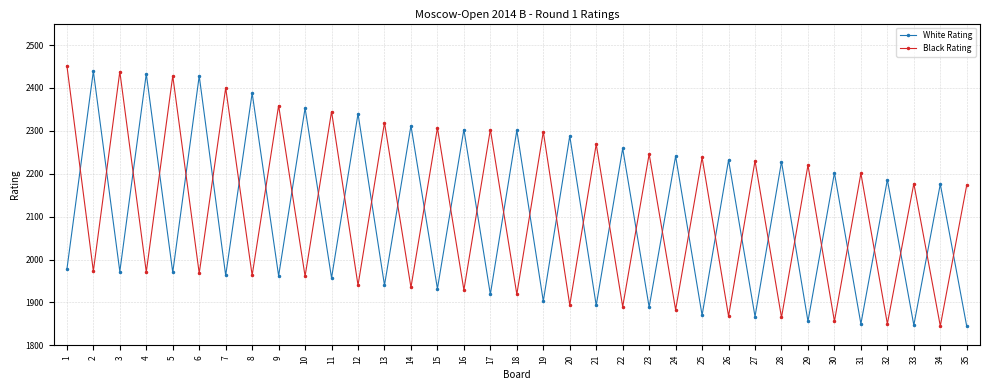

What is the value of the White Rating point at the 34th from the left?

2176